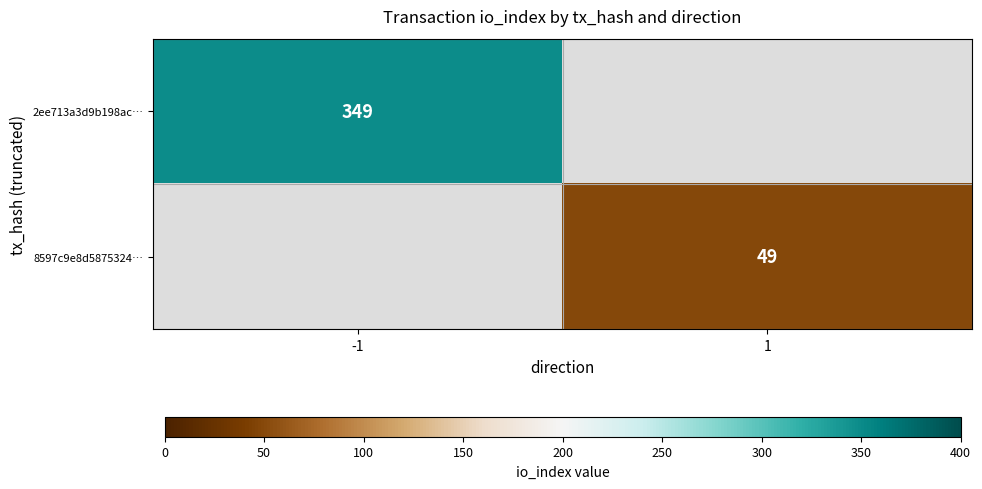

Is the value of 2ee713a3d9b198ac… at -1 greater than the value of 8597c9e8d5875324… at 1?

Yes